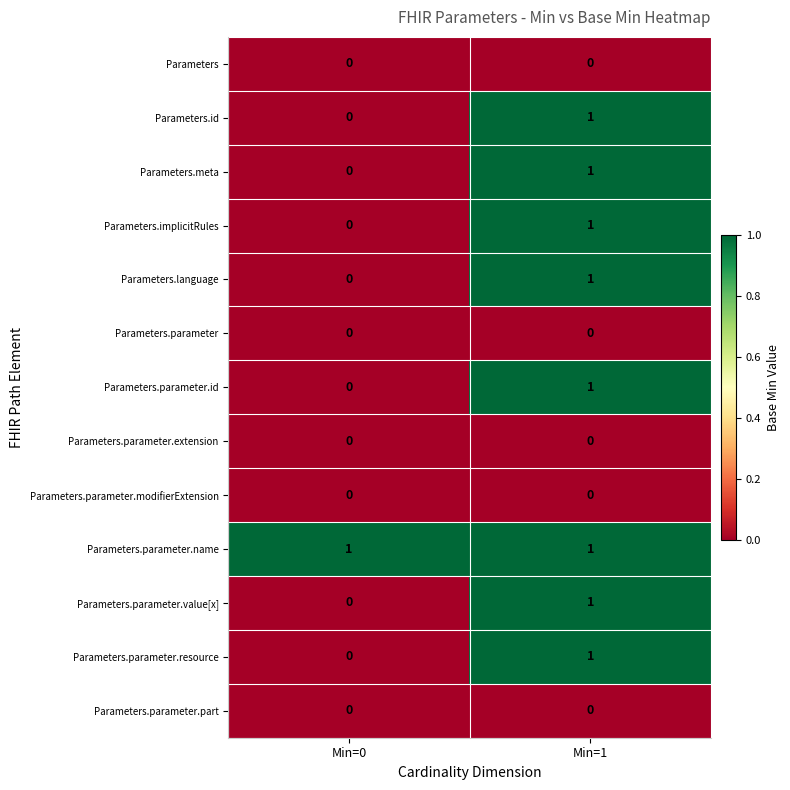

At which category is the sum across all series the highest?

Min=1